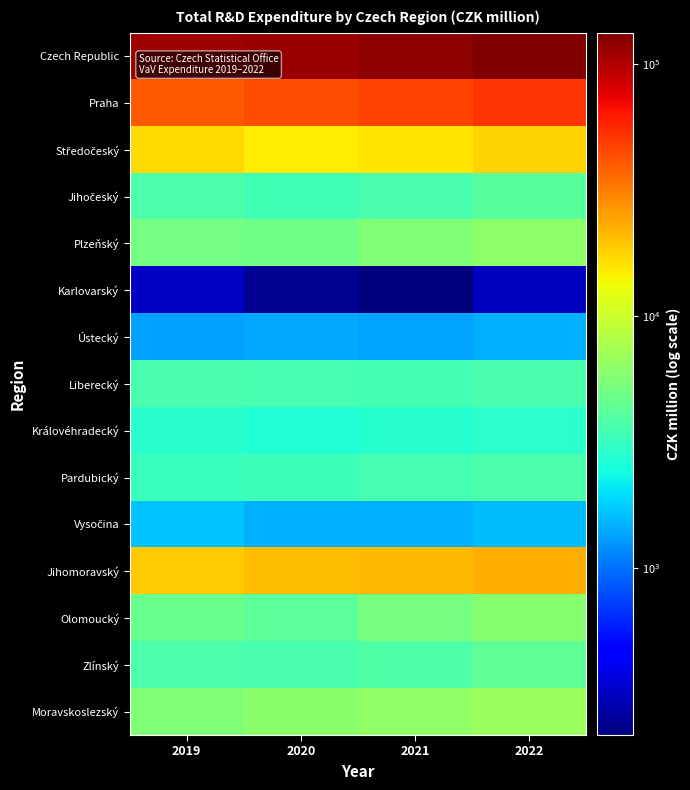

At which category does the chart reach its peak across all series?

2022